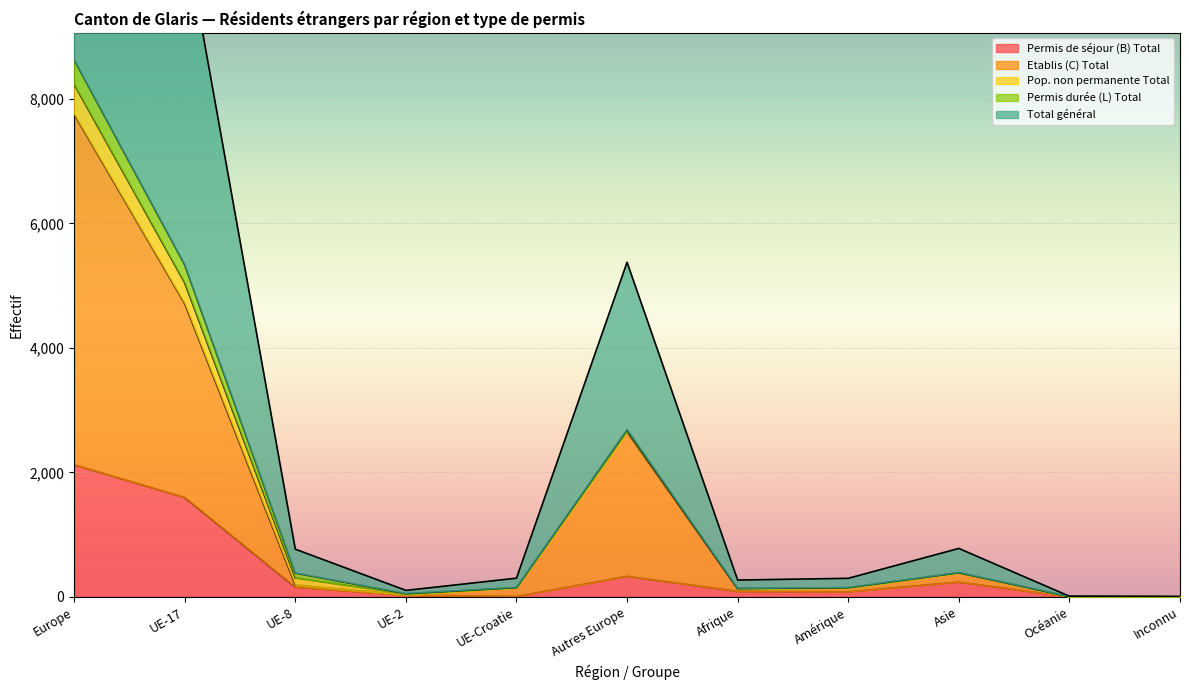

True or false: Permis de séjour (B) Total and Total général intersect in this chart.

False